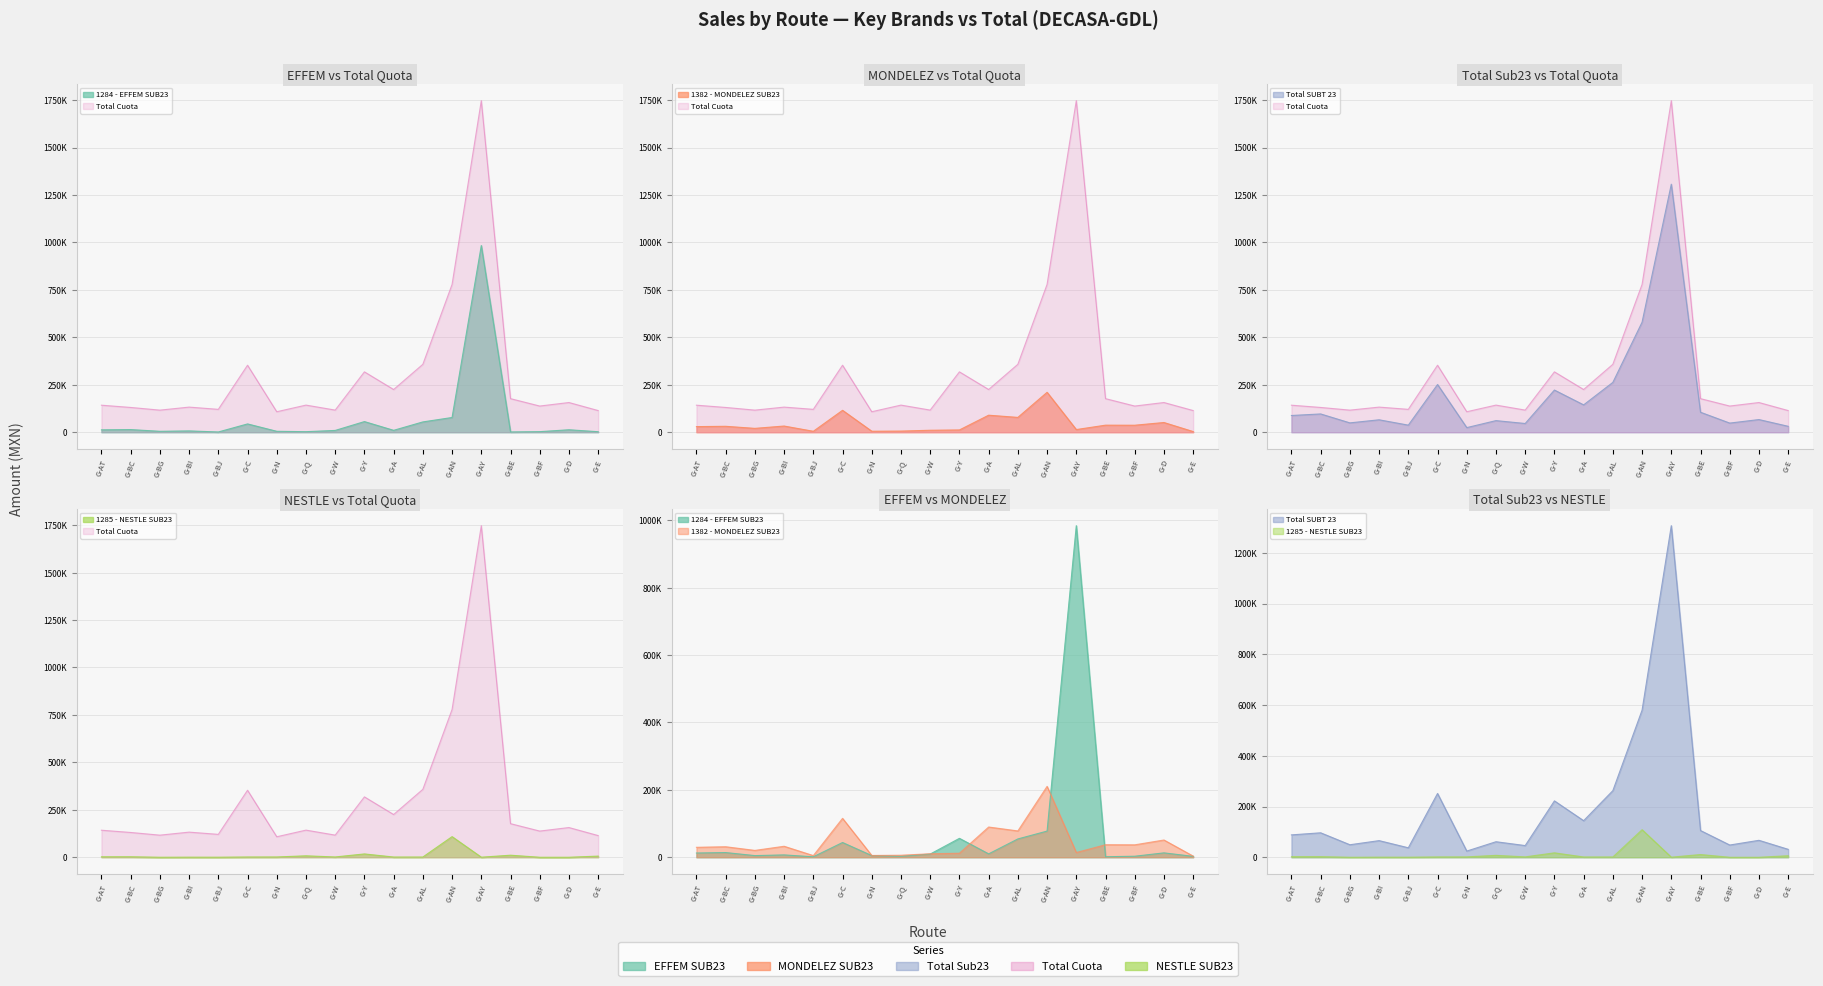

Read the Total SUBT 23 value at G-W.

46013.5